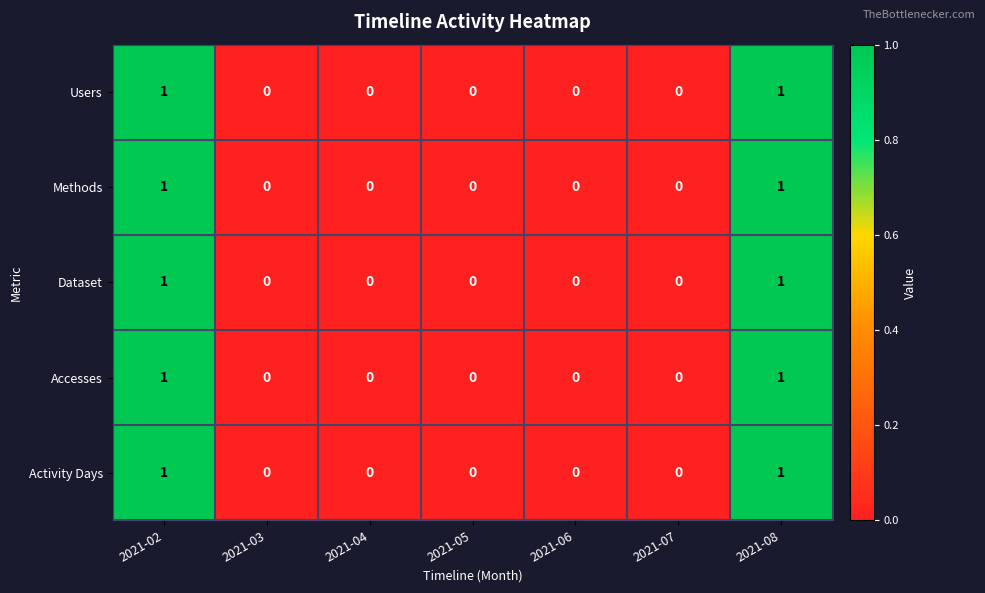

How many categories are shown in the chart?

7